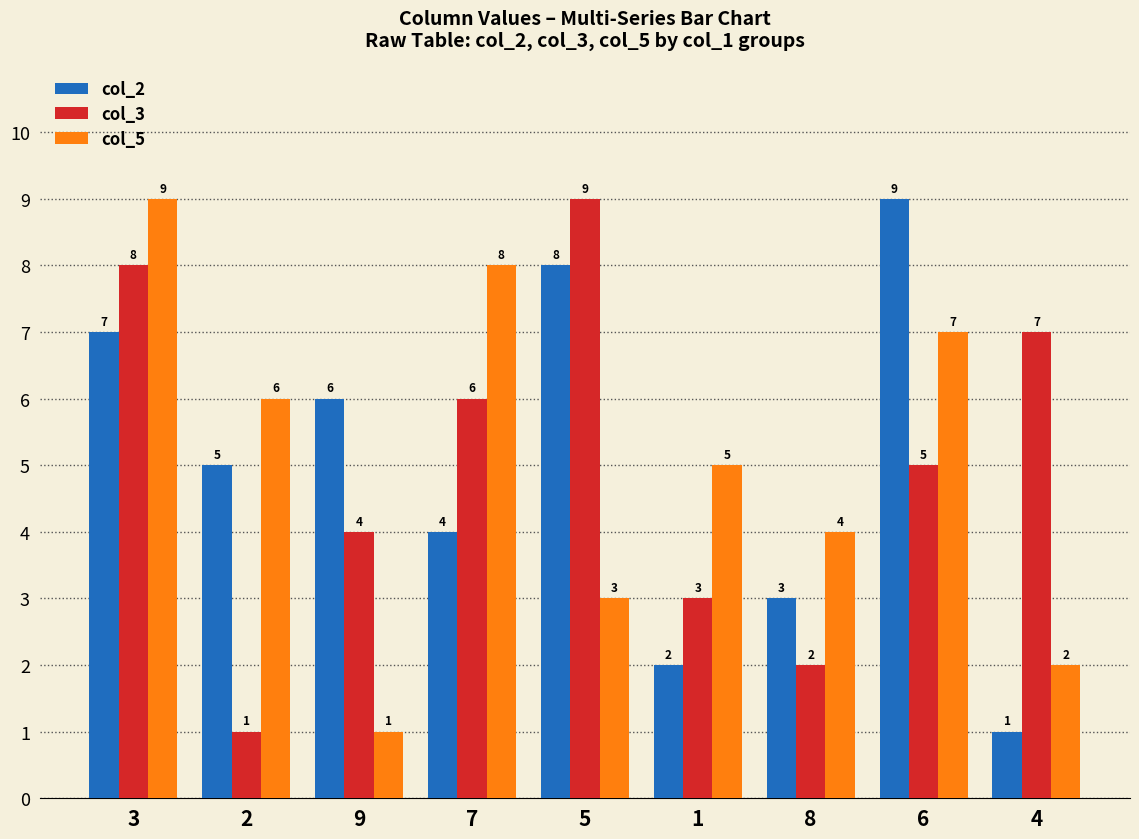

Rank the categories by col_5 value from lowest to highest.

9, 4, 5, 8, 1, 2, 6, 7, 3